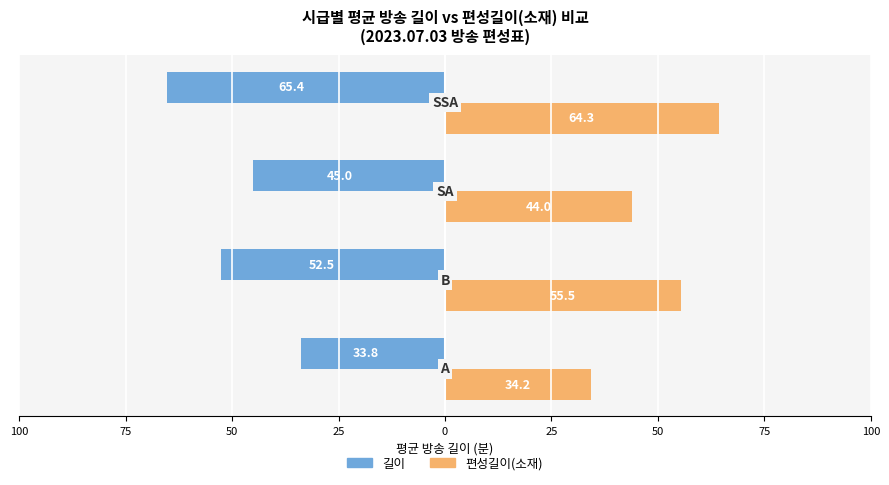

What are all the series names shown in the legend?

길이, 편성길이(소재)